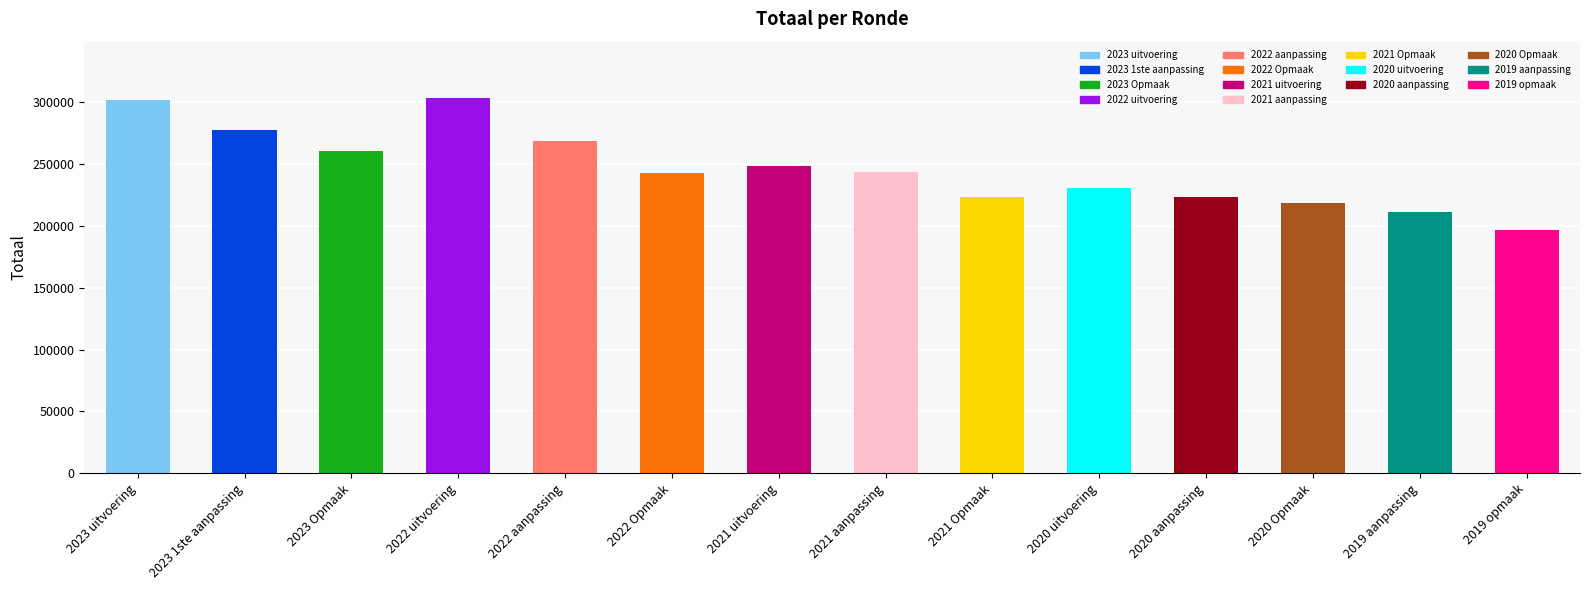

How many categories are shown in the chart?

14